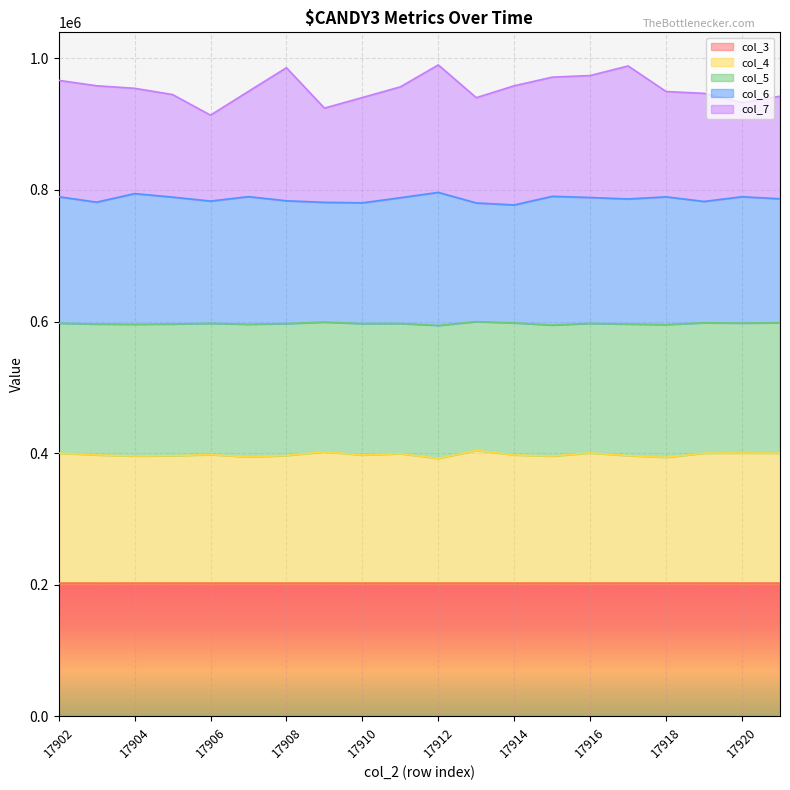

Does the chart display data point markers on the line(s)?

No